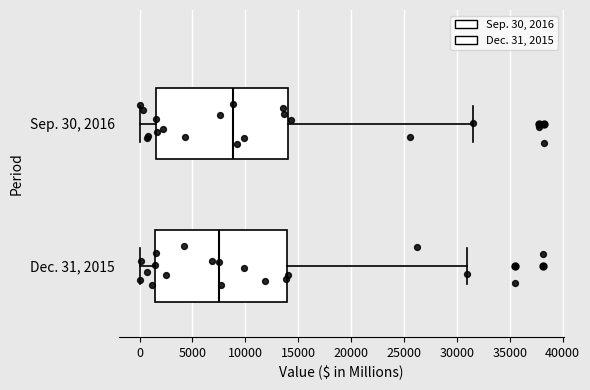

Which box's median line is the furthest to the left?

Dec. 31, 2015